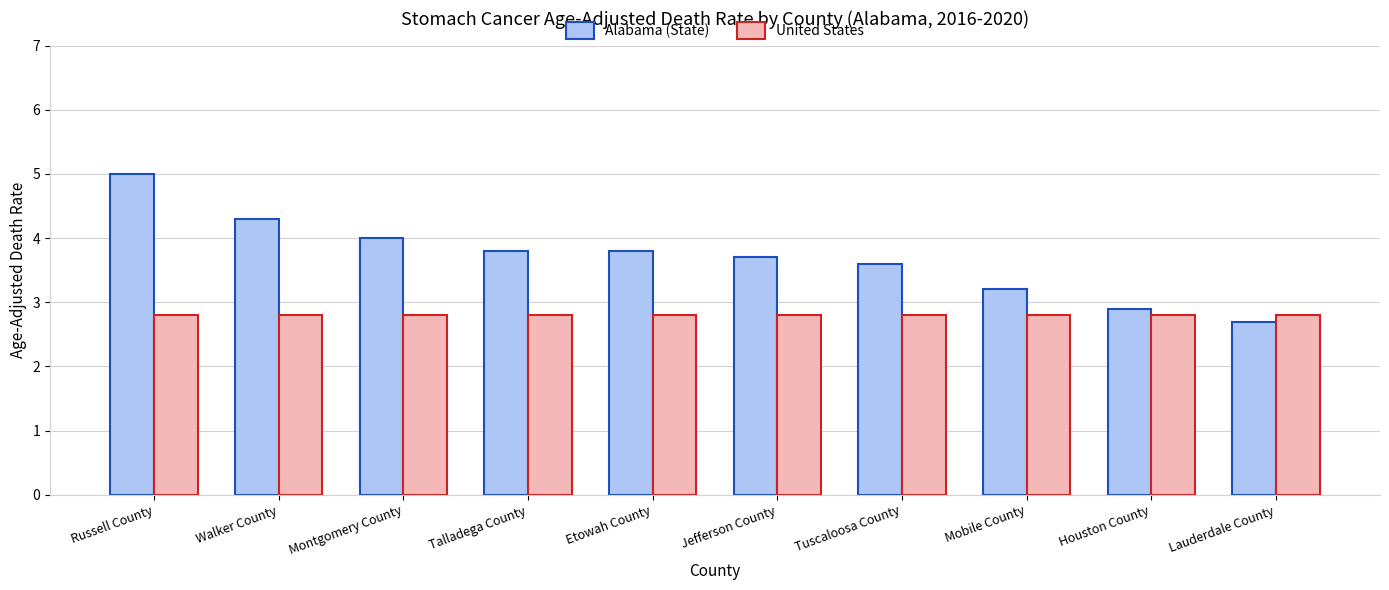

What is the minimum value shown in the chart?

2.7